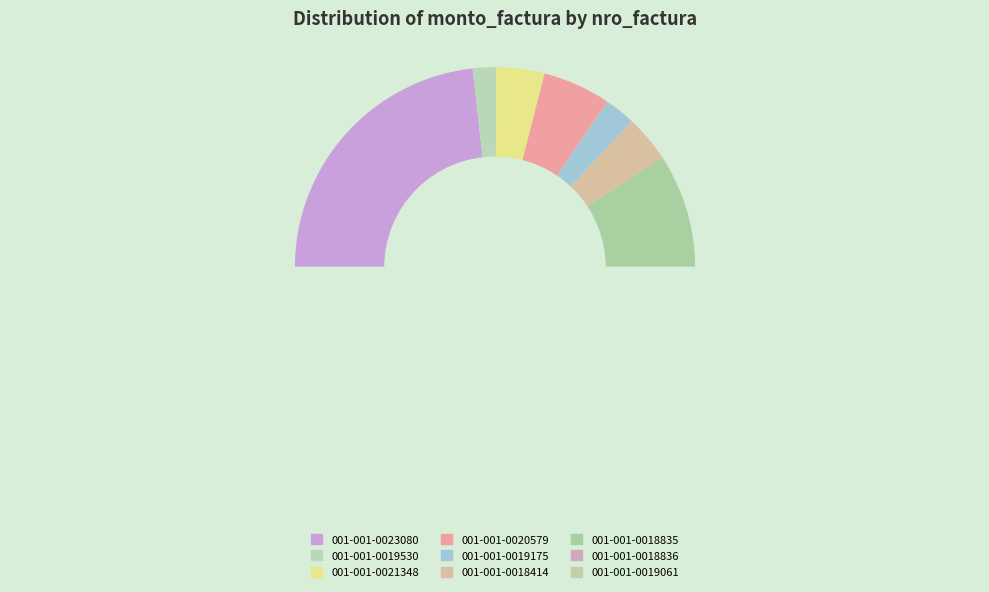

Approximately how many times larger is the value at 001-001-0020579 compared to 001-001-0019175?

2.2